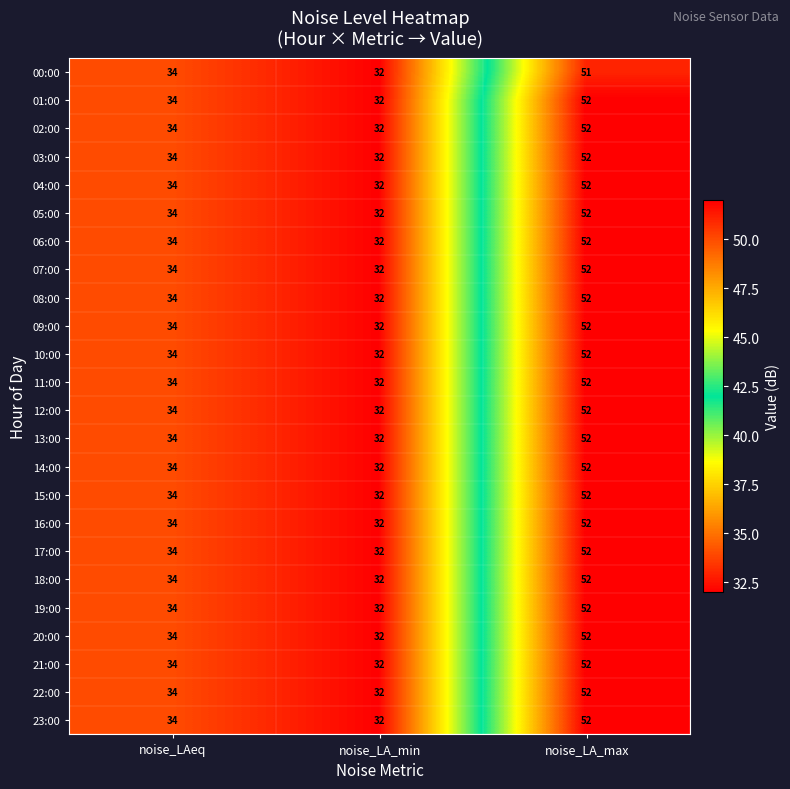

What is the sum of the 09:00 values at noise_LAeq and noise_LA_min?

66